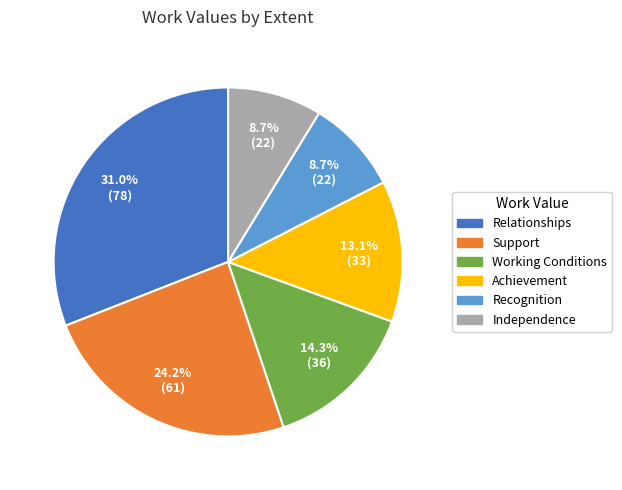

Which category has the biggest portion of the pie?

Relationships